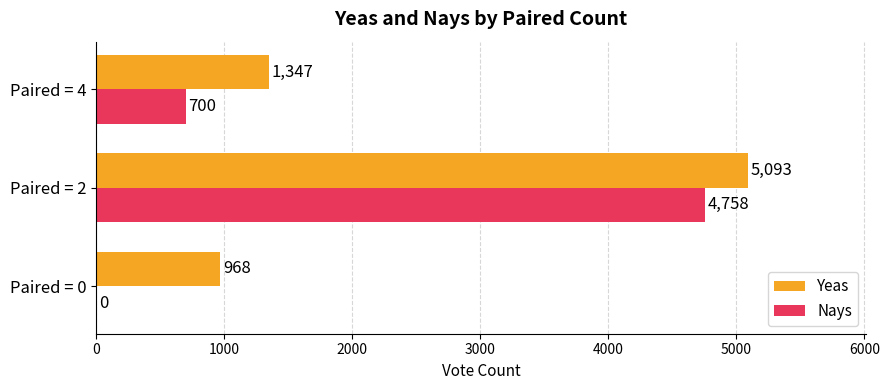

The Nays series shows 0 at Paired = 0. True or false?

True